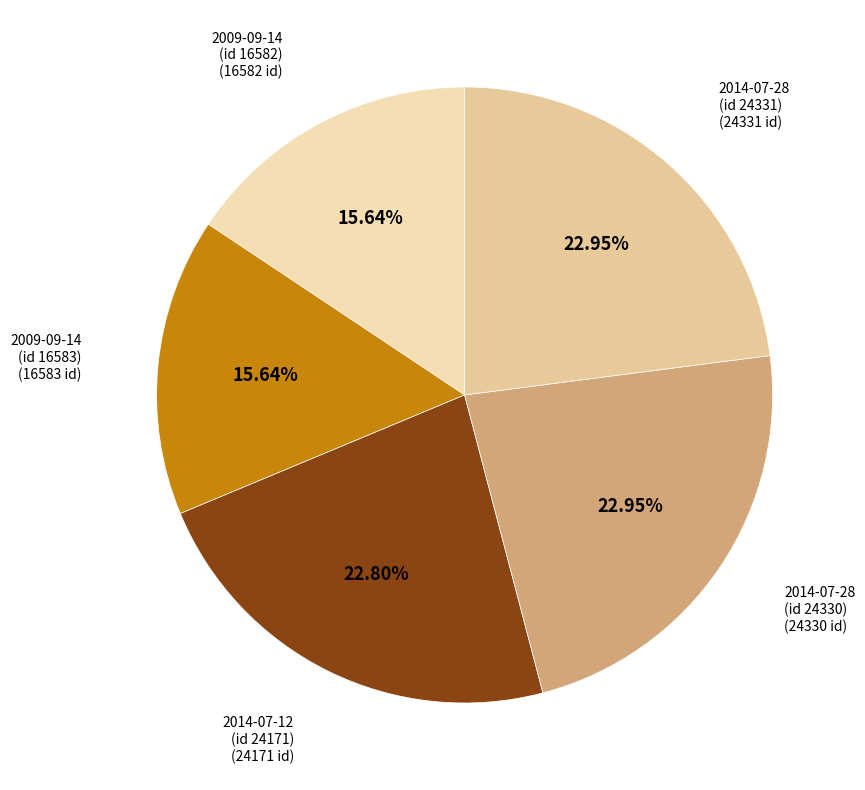

To the nearest percent, what is the difference between the largest and smallest slice percentages?

7%